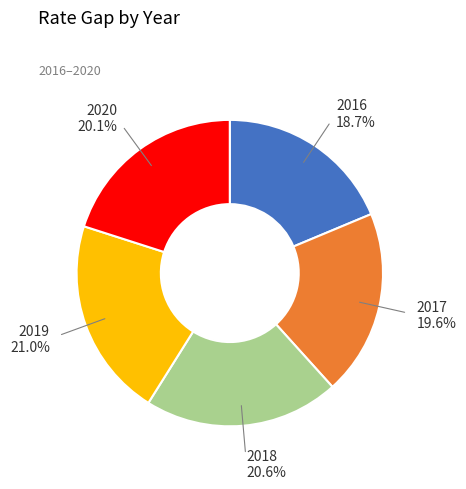

Is there any slice that represents more than half of the pie?

No